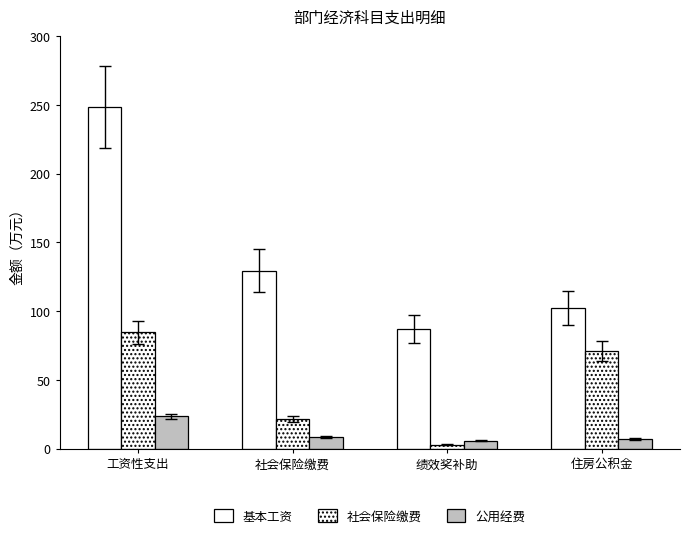

Does the chart contain stacked bars?

No